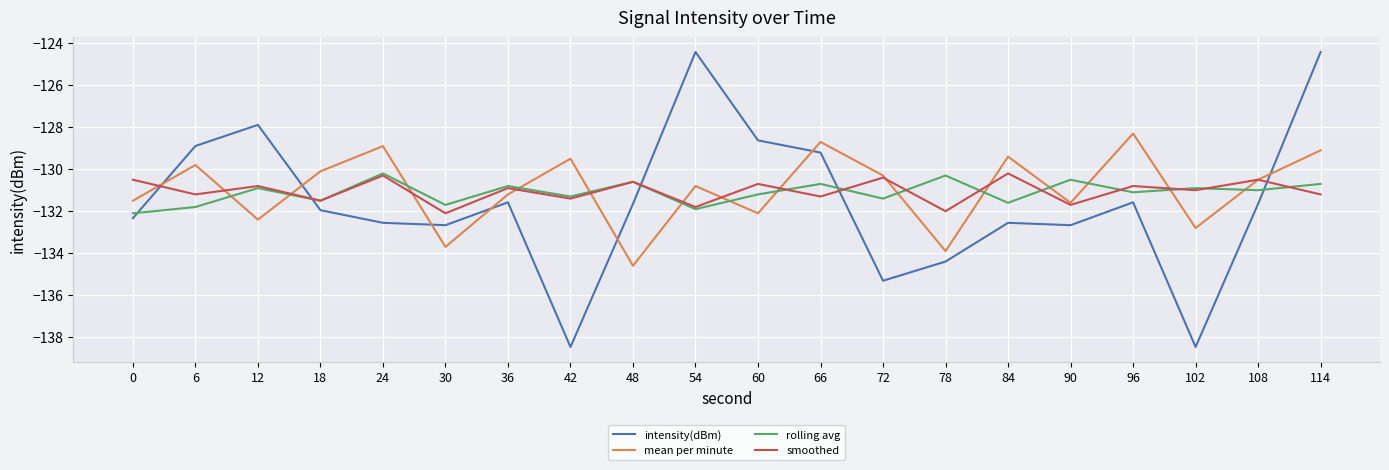

After their last crossing, which series has the higher values: smoothed or rolling avg?

rolling avg